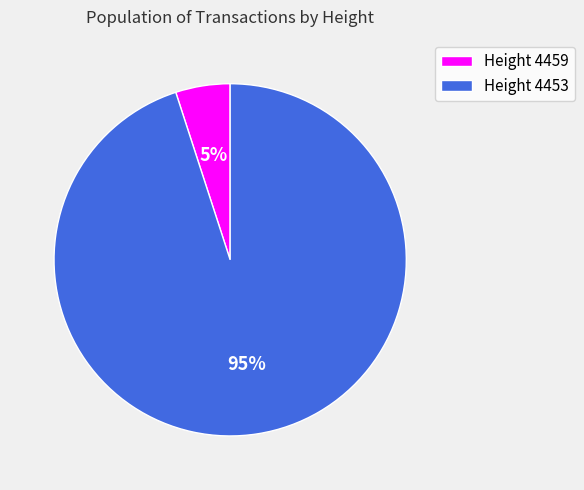

How many slices are in this pie chart?

2